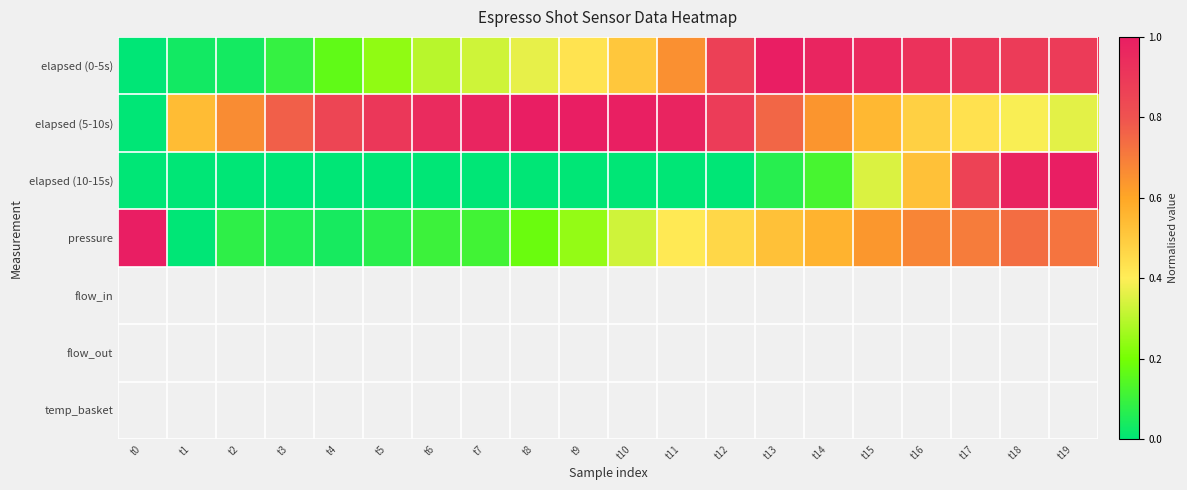

At which category is the sum across all series the highest?

t18